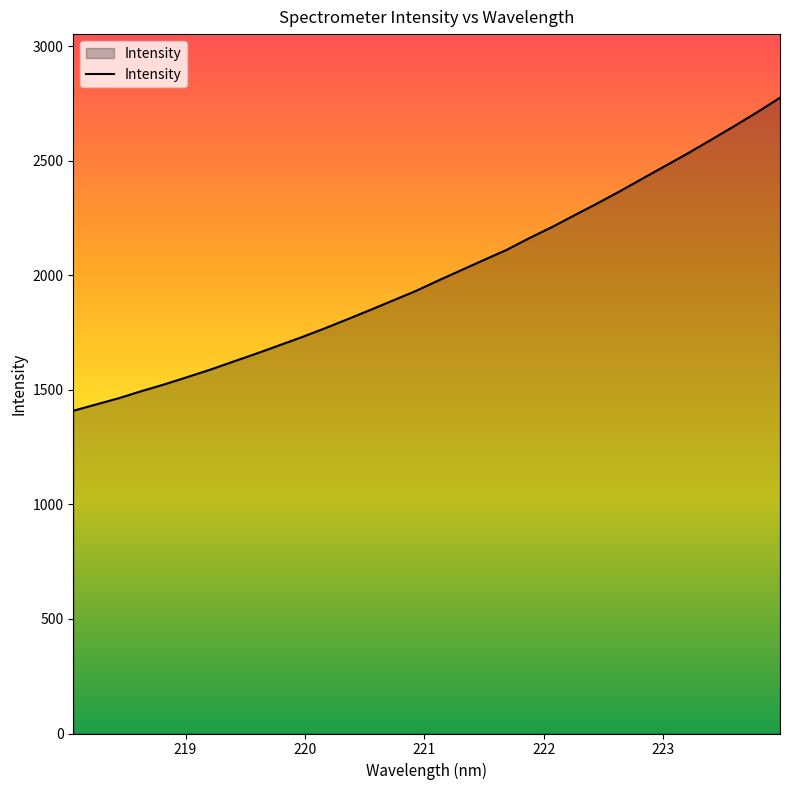

What is the sum of all values?

64100.1